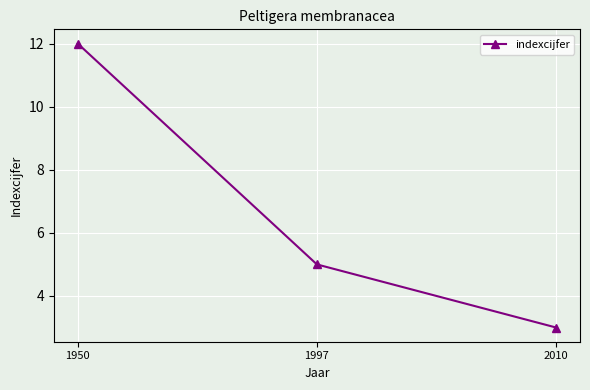

The value at 1997 is 5. True or false?

True